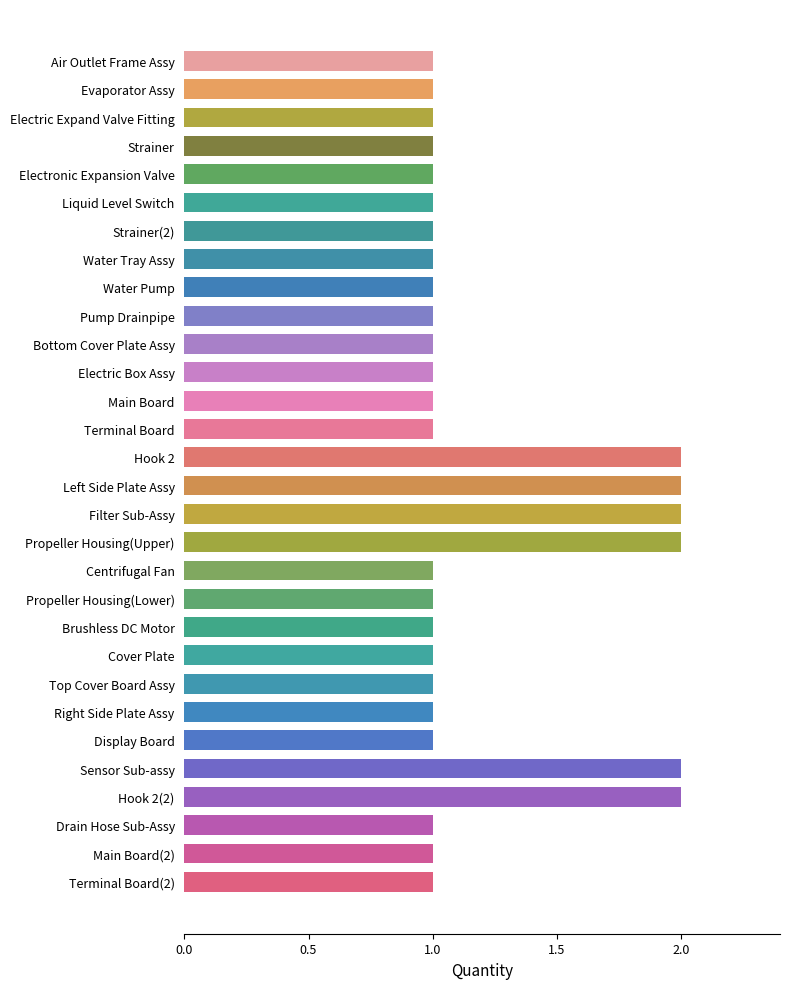

What is the change in value from Electronic Expansion Valve to Sensor Sub-assy?

+1